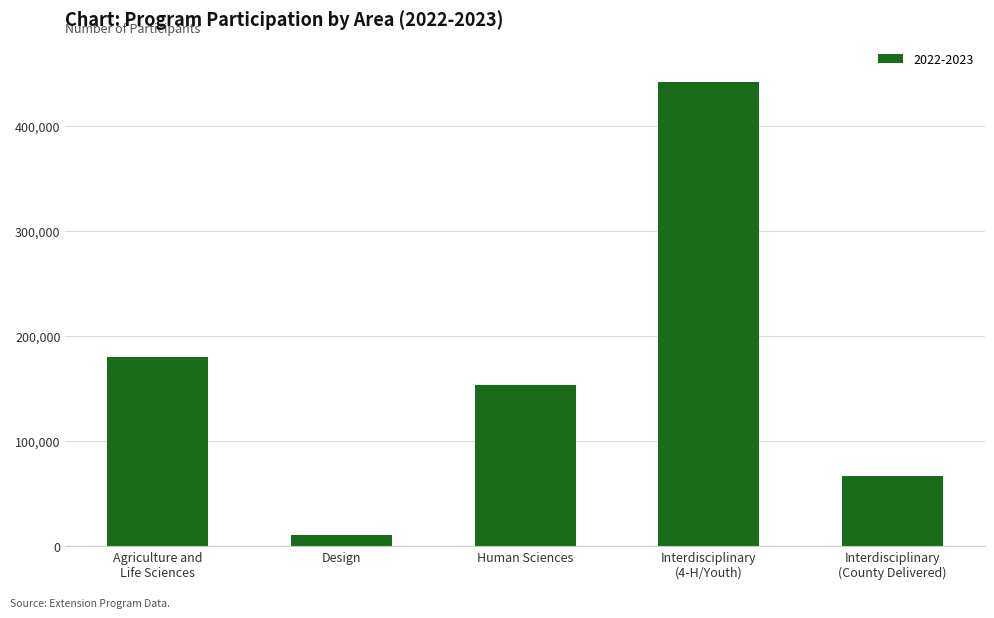

Which label corresponds to the smallest value in the chart?

Design